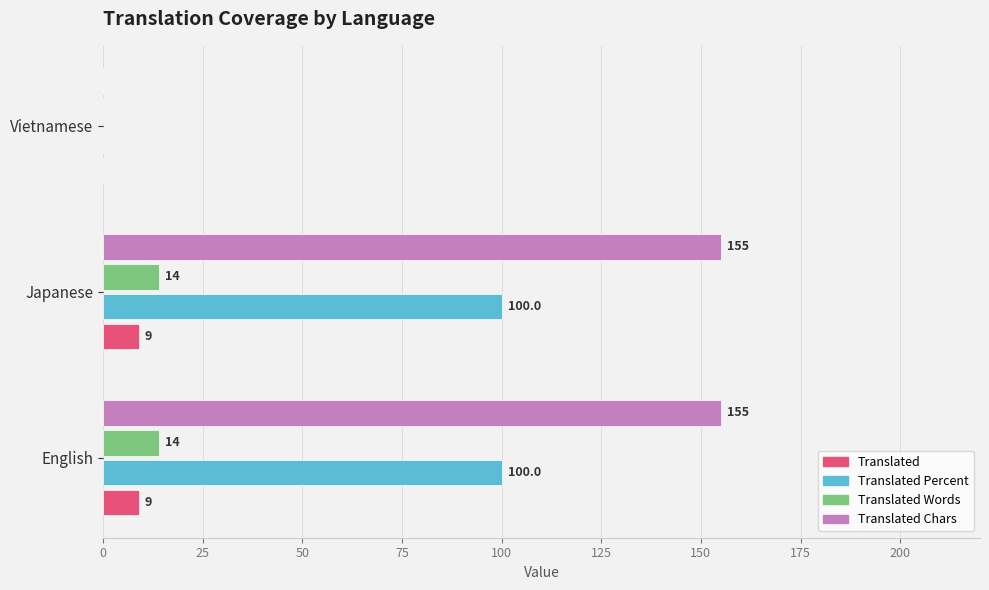

What is the total value across all series at English?

278